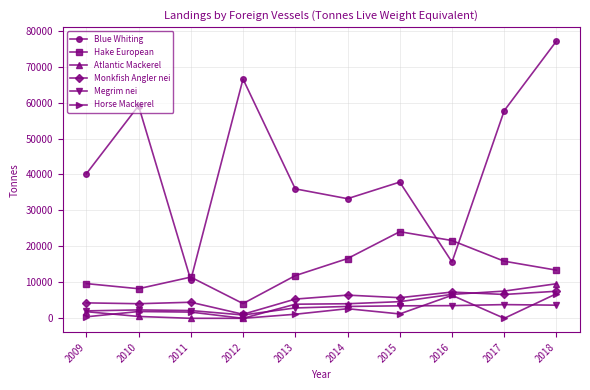

True or false: Atlantic Mackerel has a value of 1477 at 2014.

False